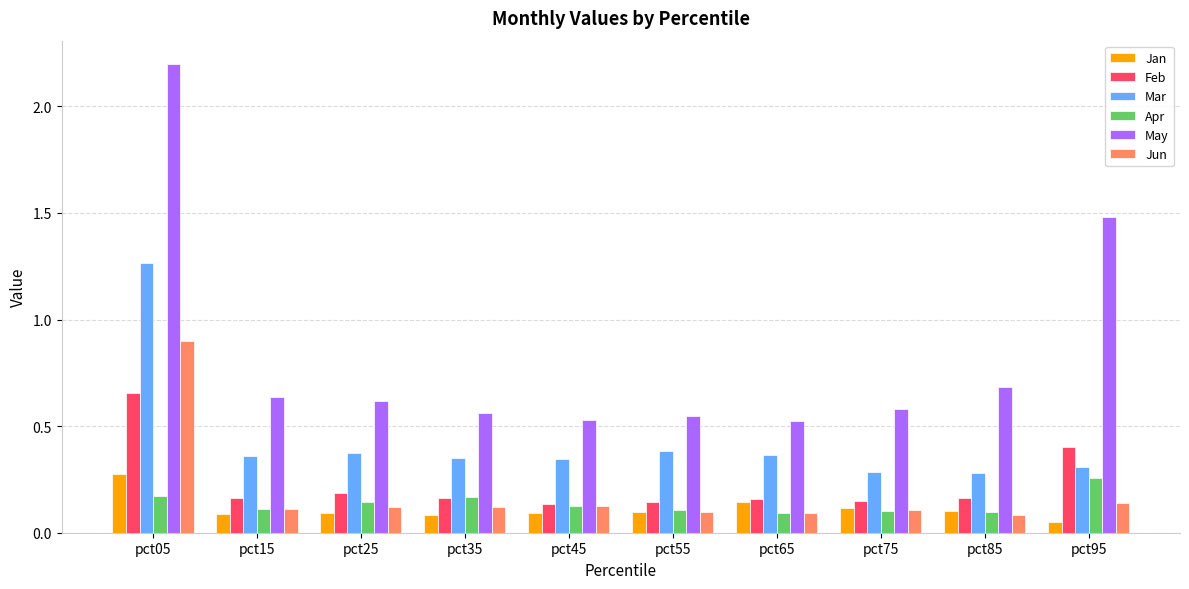

What are all the series names shown in the legend?

Jan, Feb, Mar, Apr, May, Jun